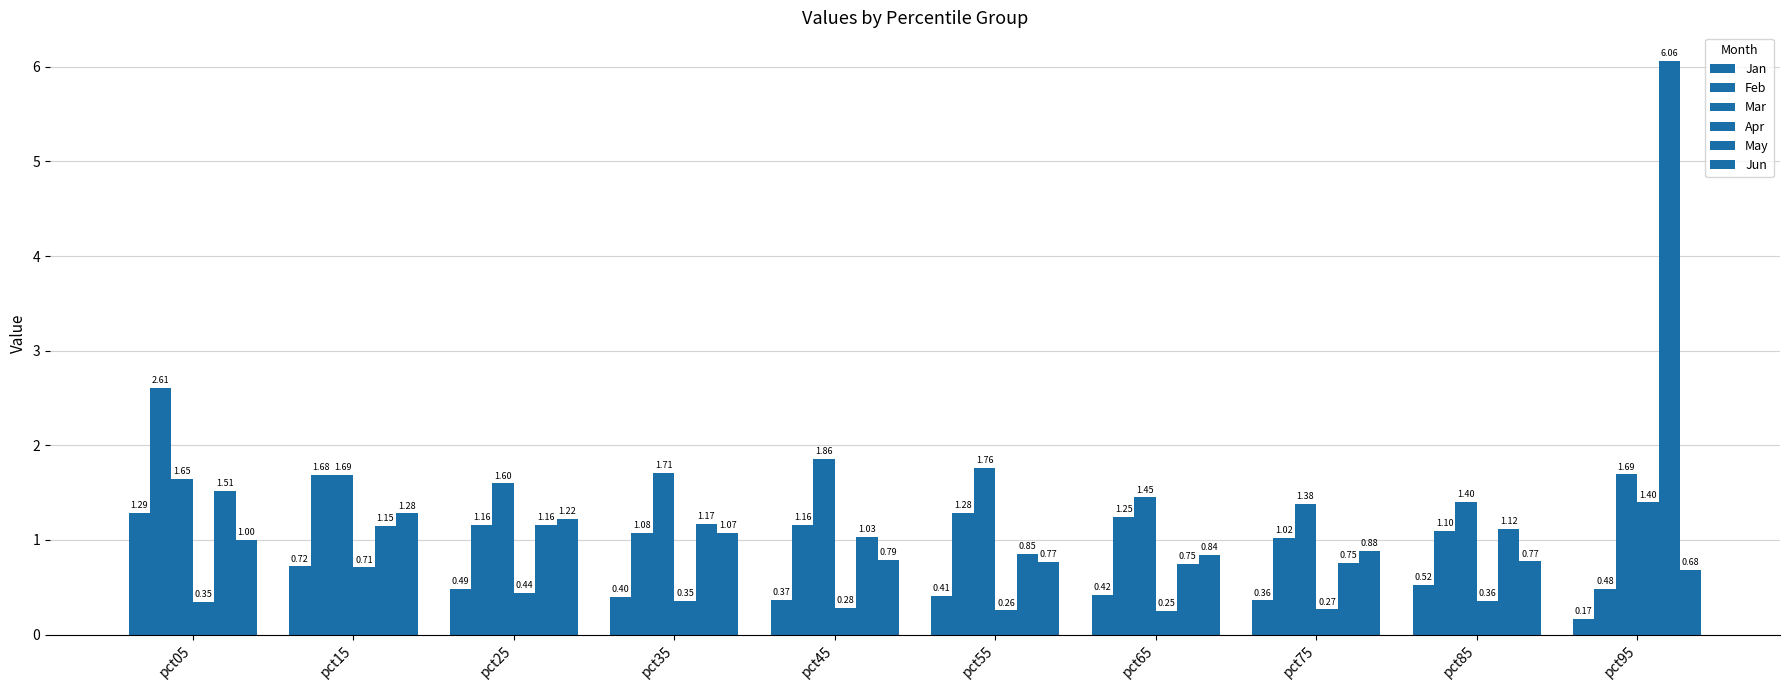

Are the bars horizontal?

No